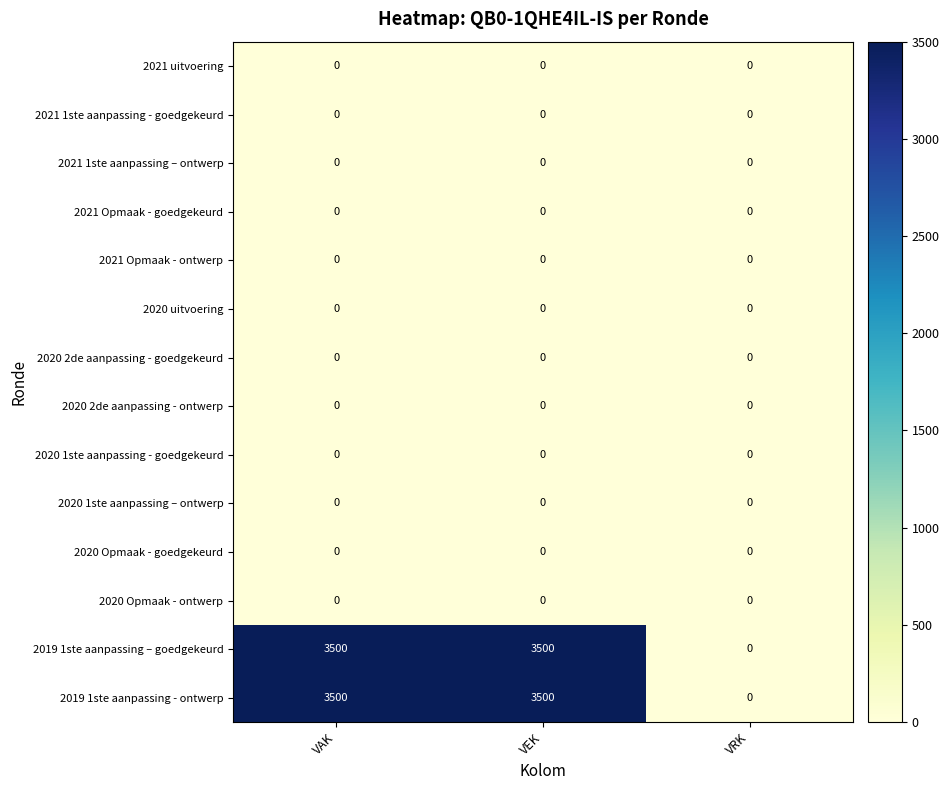

What is the greatest value displayed?

3500